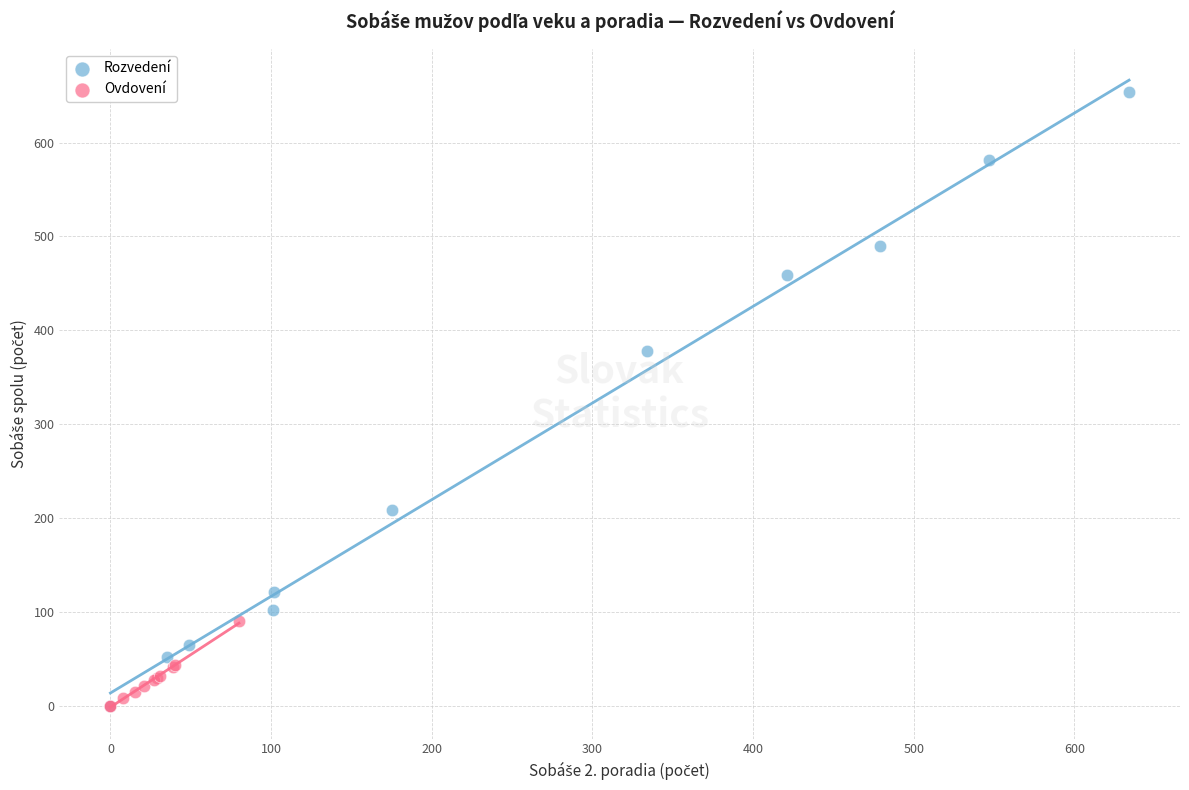

Which series contains the highest Y value?

Rozvedení